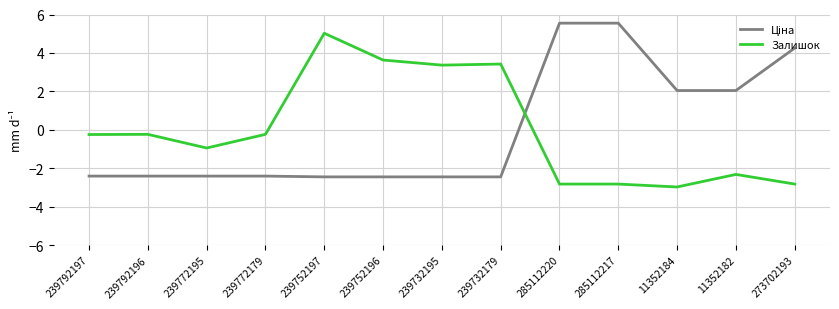

What is the difference between the maximum and minimum values in the Залишок series?

8.0